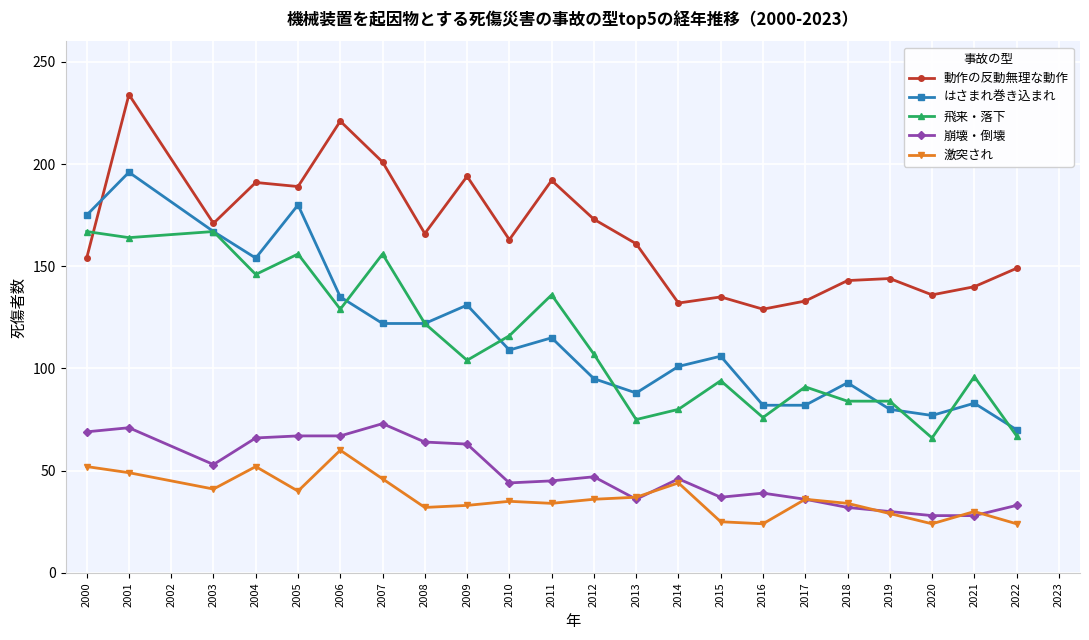

What value does the 動作の反動無理な動作 series have at 2021?

140